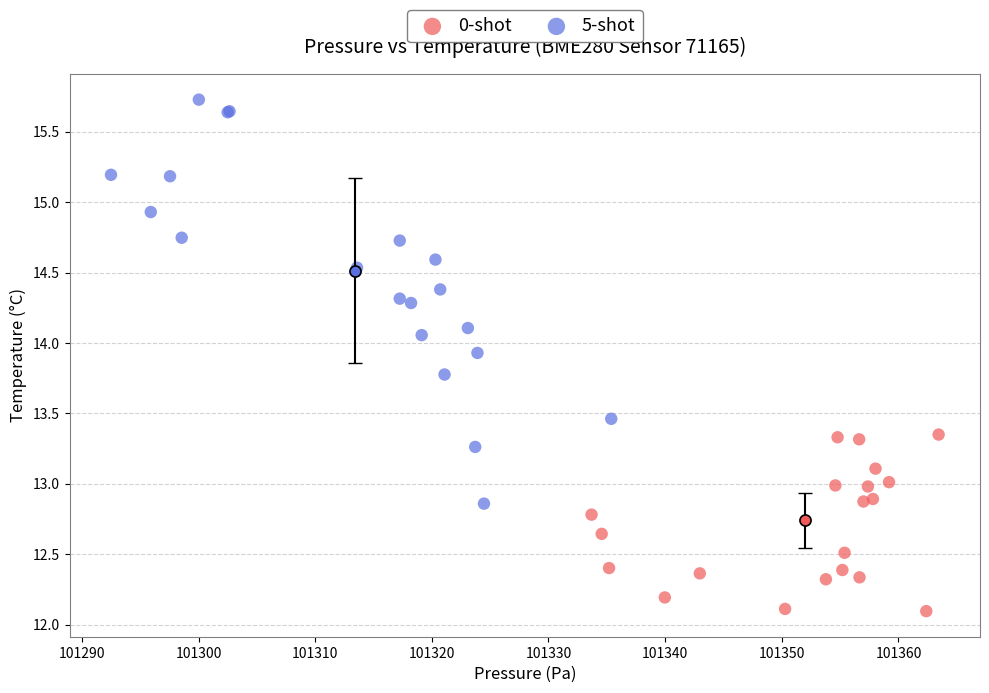

Which series contains the highest Y value?

5-shot